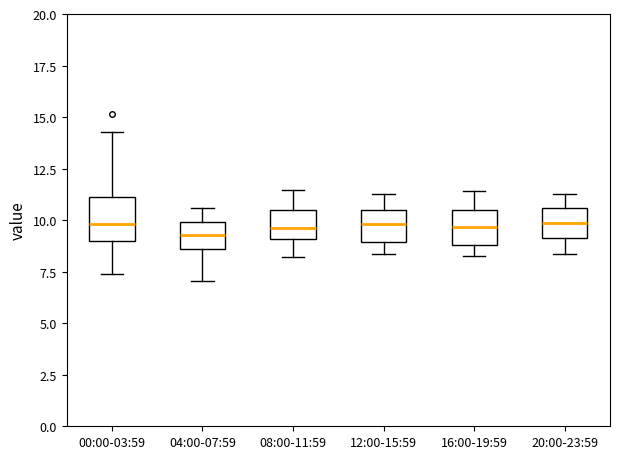

Where is the upper edge of the box for 16:00-19:59 on the y-axis? The values are not printed on the chart, so give them approximately, as read against the axis.

10.5